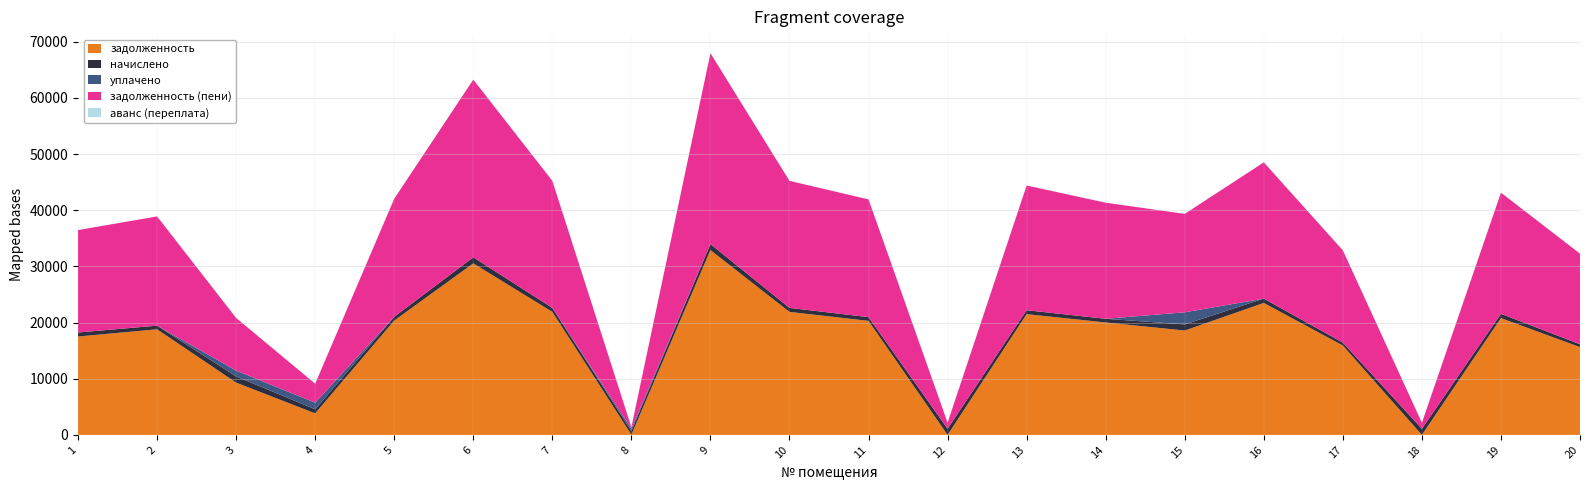

Reading left to right, what are all the values shown in this chart?

задолженность: 17518.9	18804.5	9308.0	3829.1	20362.0	30537.1	21901.9	32.8	32909.9	21901.9	20304.7	0.0	21502.7	20019.6	18583.6	23498.9	15913.2	0.0	20798.9	15628.0
начислено: 716.1	647.3	1103.0	729.1	664.0	1093.7	714.2	654.7	1073.2	714.2	662.2	1086.2	701.2	652.9	1093.7	766.3	518.9	1082.5	766.3	509.6
уплачено: 0.0	0.0	1040.0	1179.0	0.0	0.0	0.0	426.0	0.0	0.0	0.0	0.0	0.0	0.0	2156.0	0.0	0.0	0.0	0.0	0.0
задолженность (пени): 18235.0	19451.8	9371.0	3379.2	21026.0	31630.8	22616.2	261.5	33983.1	22616.2	20966.9	1084.3	22203.9	20672.5	17521.3	24265.2	16432.1	1077.8	21565.2	16137.6
аванс (переплата): 0.0	0.0	0.0	0.0	0.0	0.0	0.0	0.0	0.0	0.0	0.0	1.9	0.0	0.0	0.0	0.0	0.0	4.7	0.0	0.0